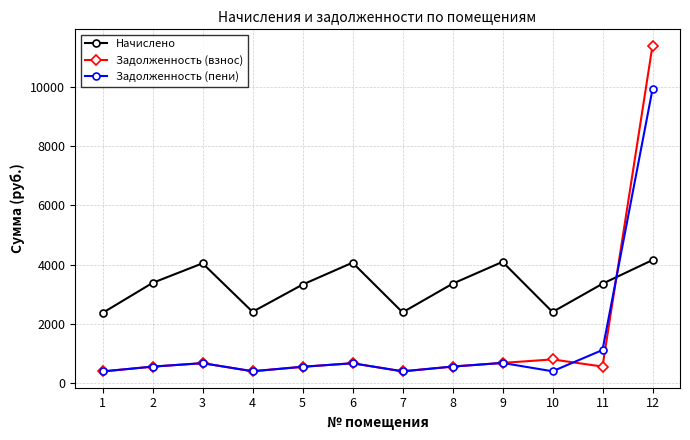

Which series changed the most between 4 and 6?

Начислено